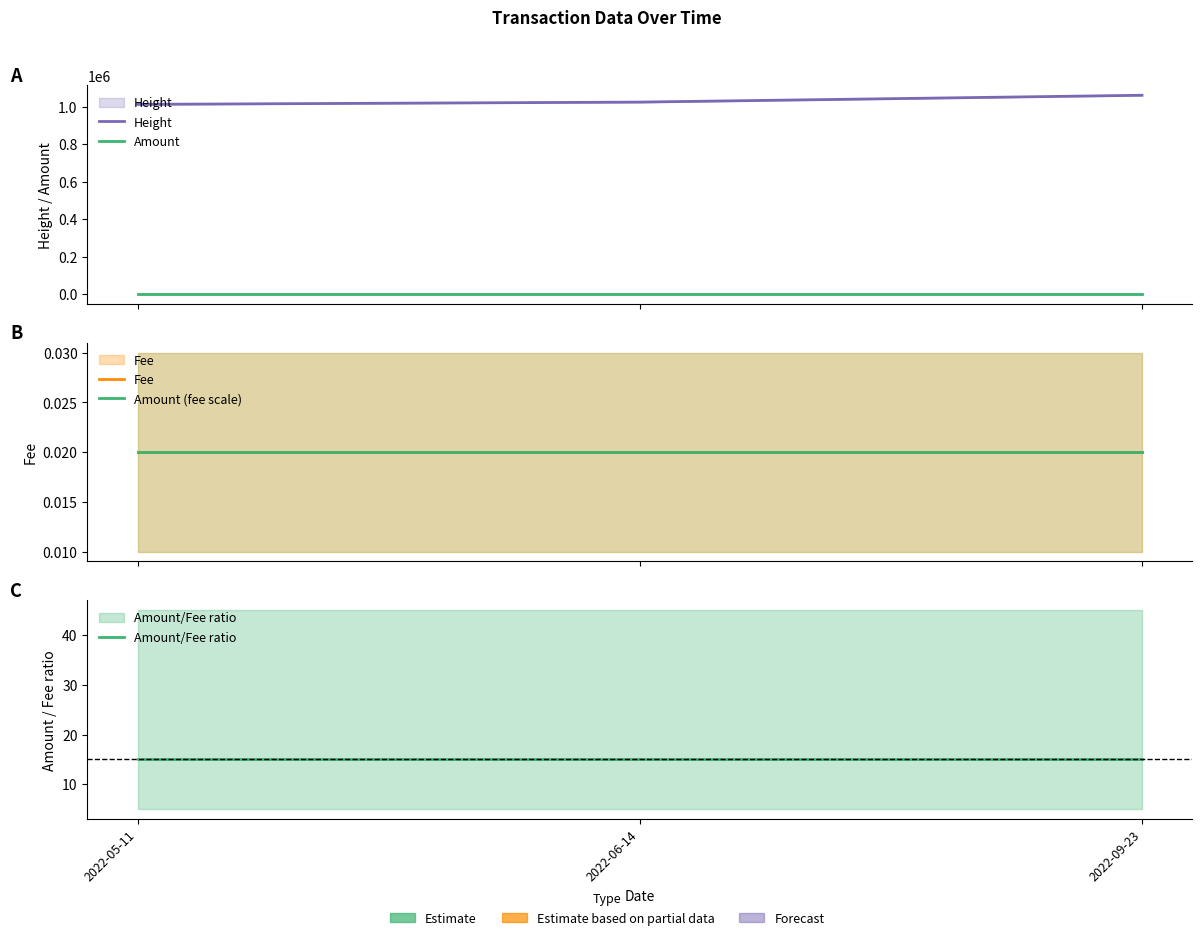

Which series has the largest total across all categories?

Height